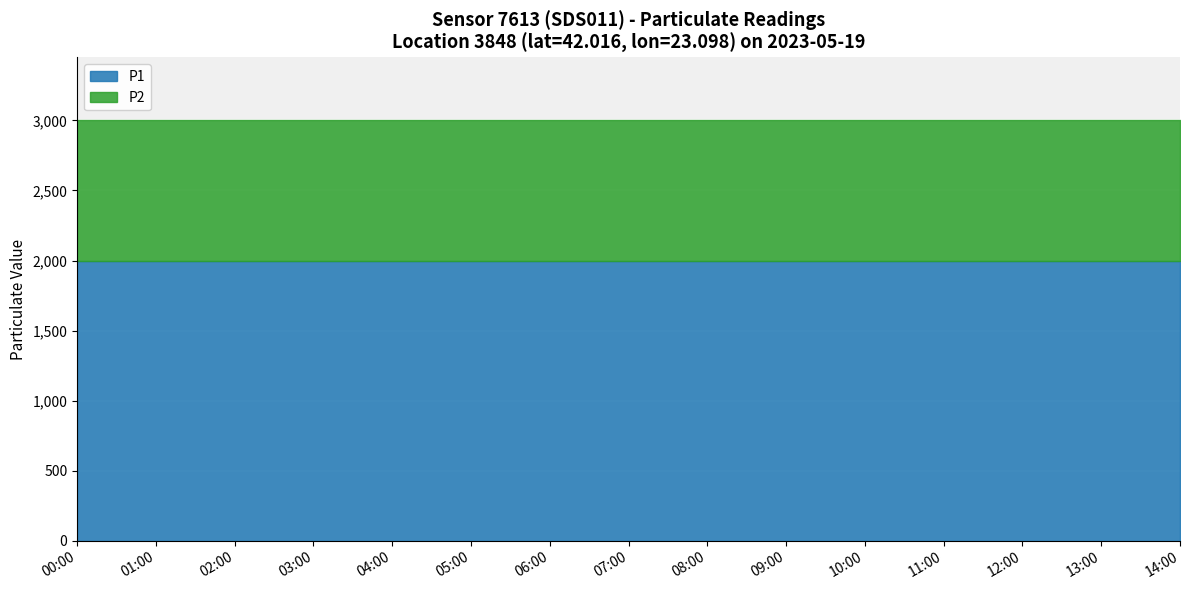

Rank the series by their maximum value, from highest to lowest.

P1, P2